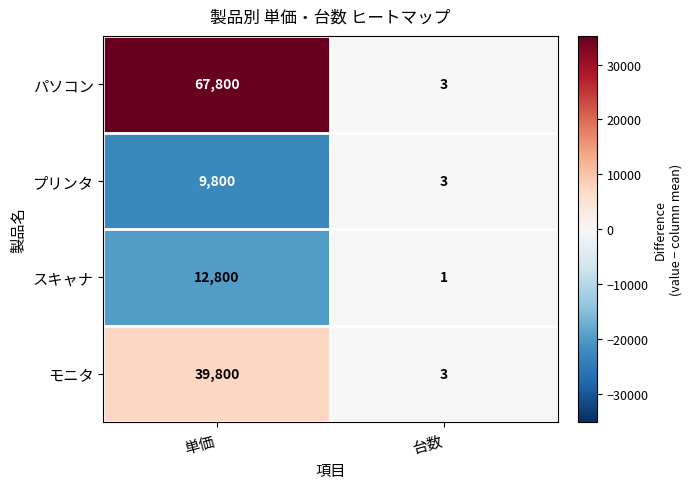

Where is パソコン nearest to the value 33901?

台数